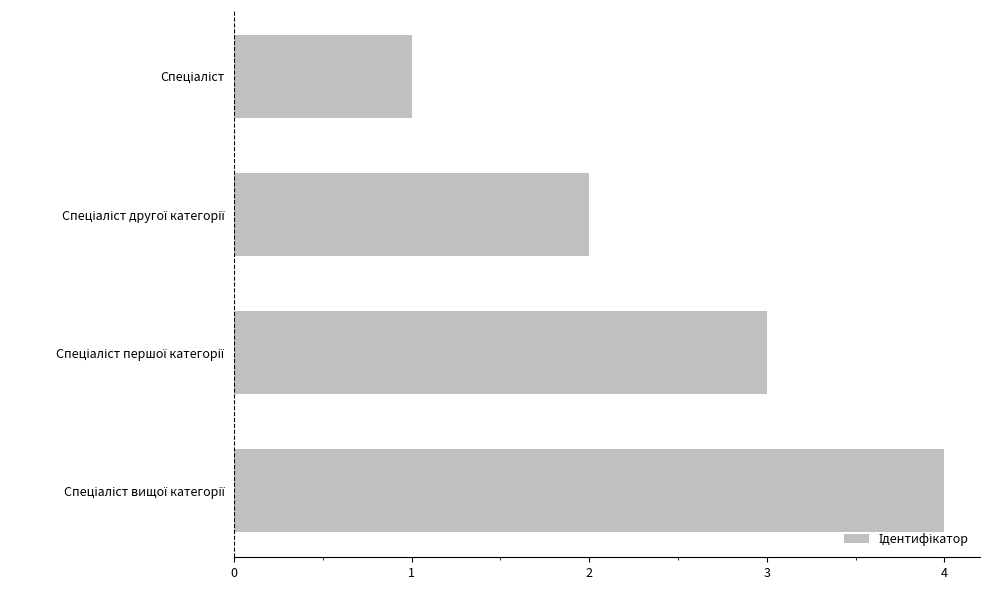

How many distinct data groups are displayed?

1